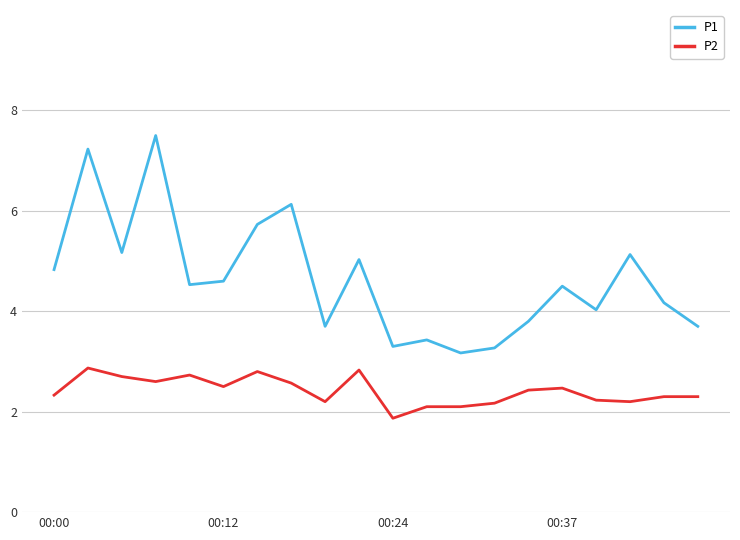

At how many categories does at least one series exceed 7?

2